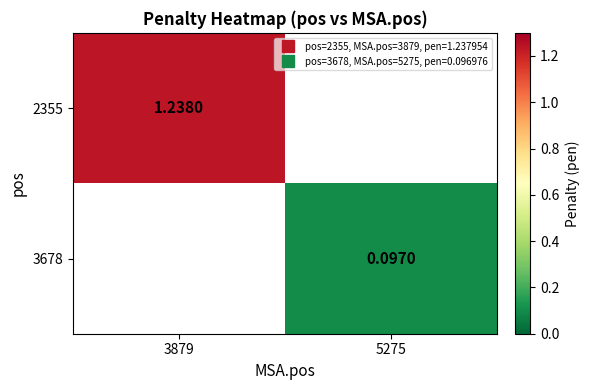

Which has a higher value, 5275 or 3879?

3879